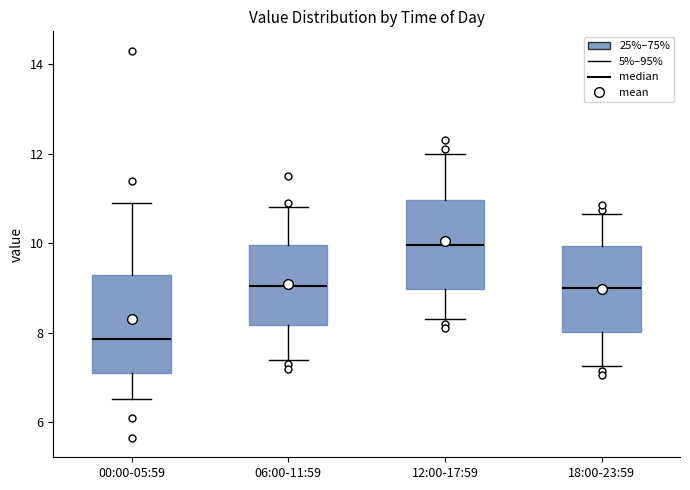

Reading left to right, read every box against the y-axis: the position of its median line, the range the box covers, and the ends of its whiskers. The values are not printed on the chart, so give them approximately, as read against the axis.

00:00-05:59: median 7.8, box 7.2 to 9.2, whiskers 6.6 to 11.0
06:00-11:59: median 9.0, box 8.2 to 10.0, whiskers 7.4 to 10.8
12:00-17:59: median 10.0, box 9.0 to 11.0, whiskers 8.4 to 12.0
18:00-23:59: median 9.0, box 8.0 to 10.0, whiskers 7.2 to 10.6